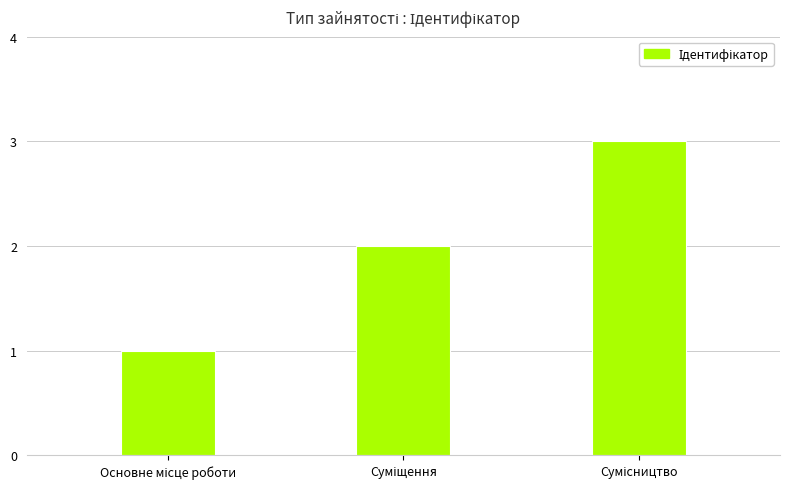

What is the sum of all values?

6